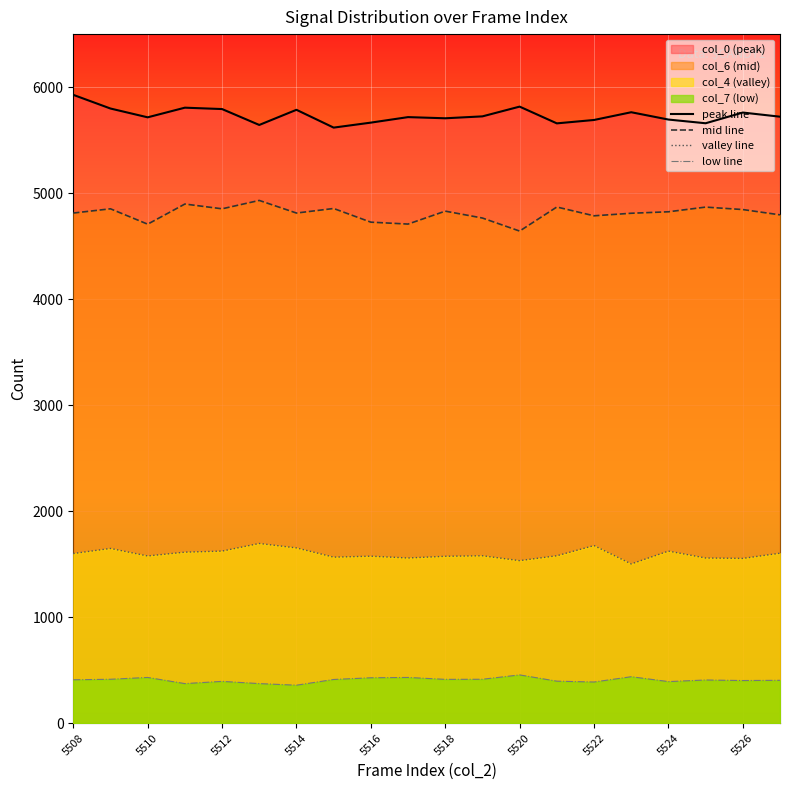

The value of mid line at 5514 is 4812. True or false?

True